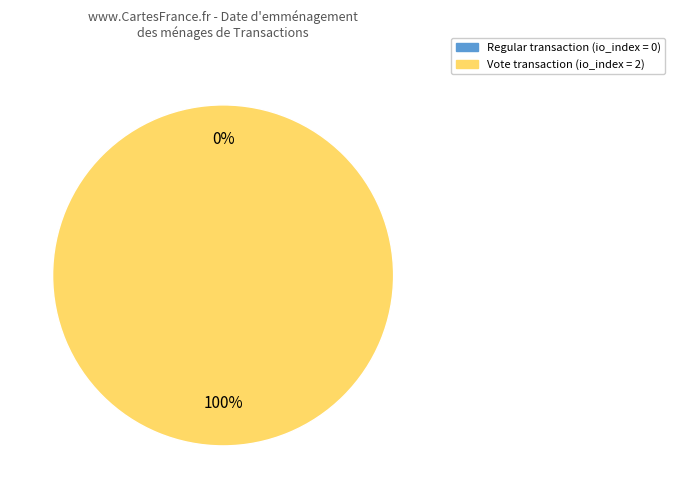

To the nearest percent, what is the difference between the Vote (io_index=2) and Regular (io_index=0) slice percentages?

100%